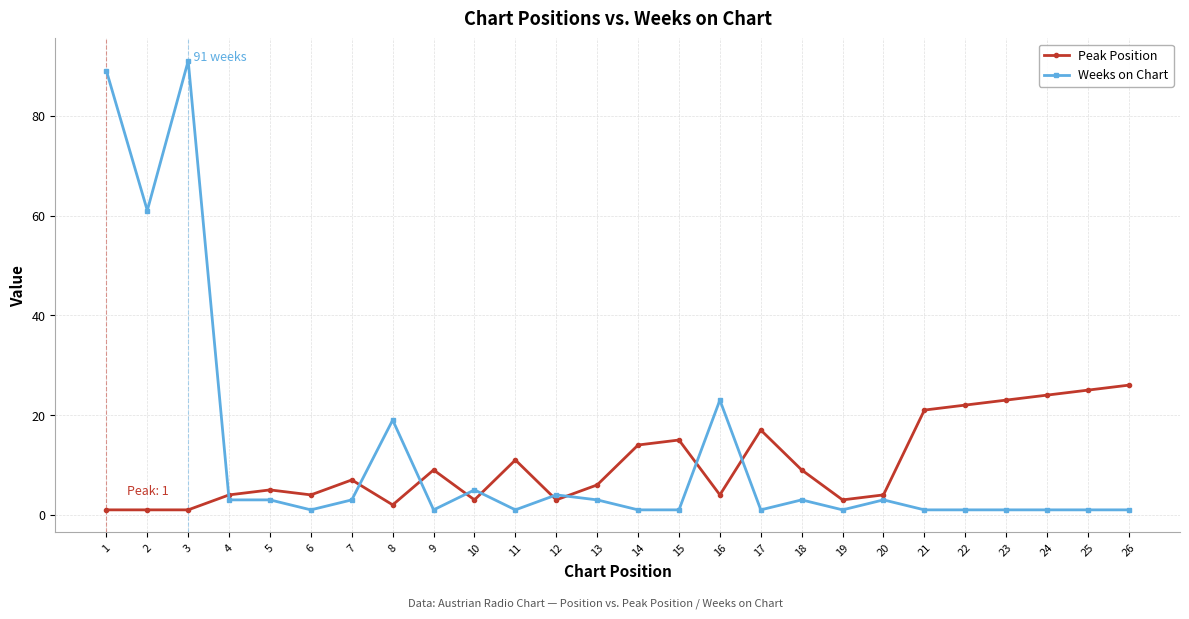

How many values in the Weeks on Chart series are below 3?

13